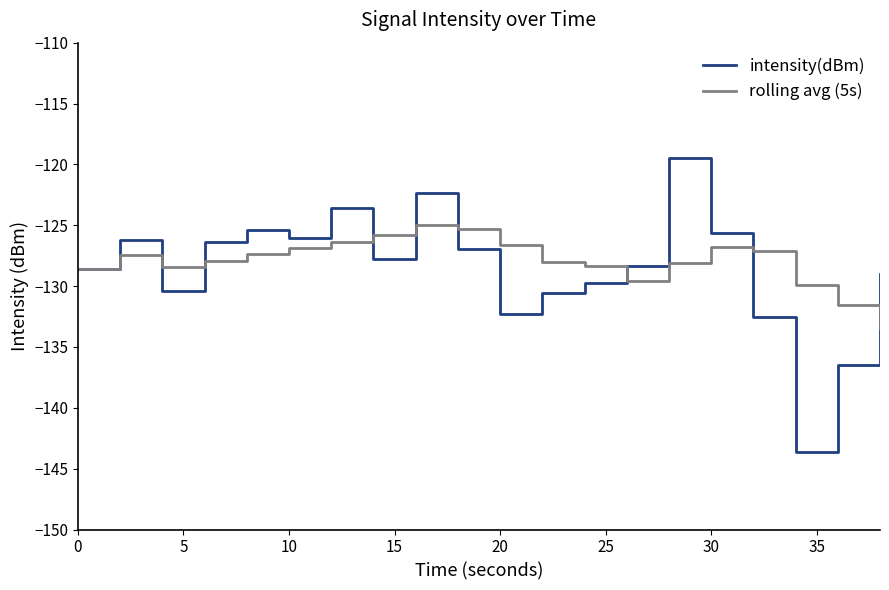

Which series has the widest spread of values?

intensity(dBm)